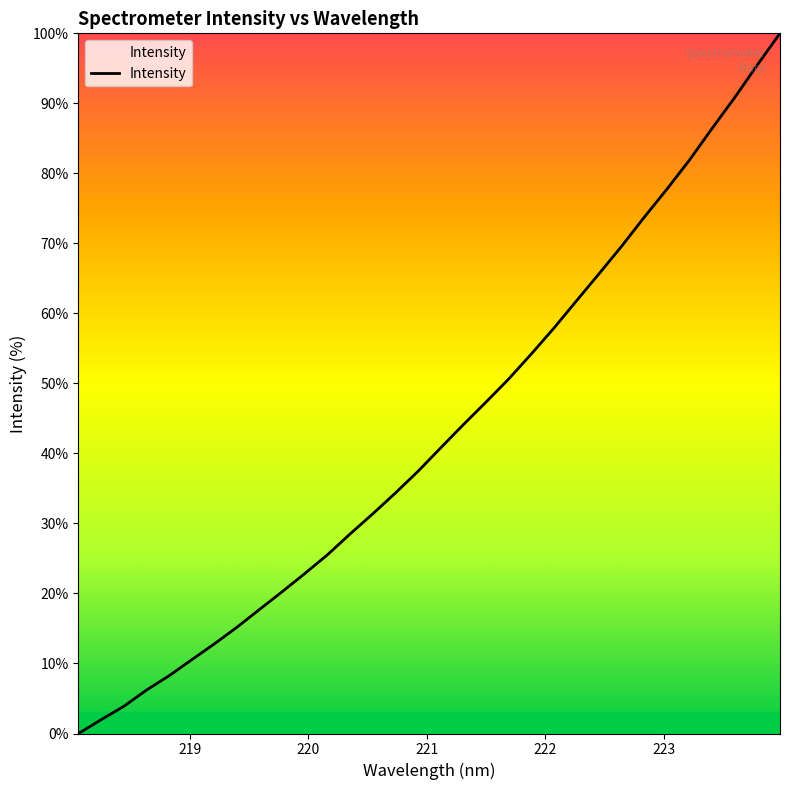

What is the maximum value shown in the chart?

100.0